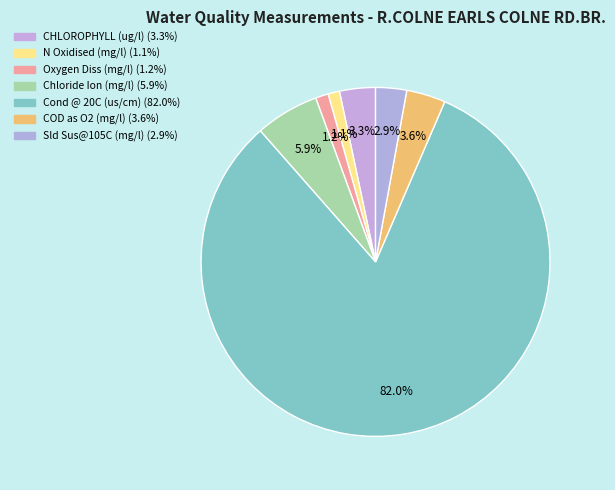

How many segments does this pie chart have?

7